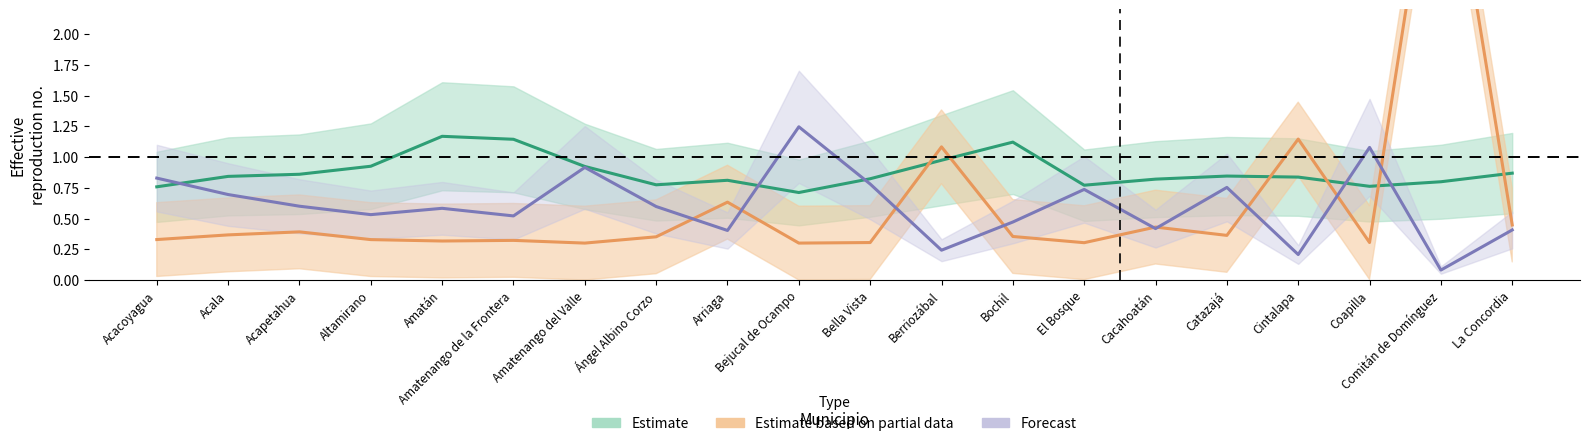

In Forecast (center), how many points are lower than both neighbors (excluding endpoints)?

7